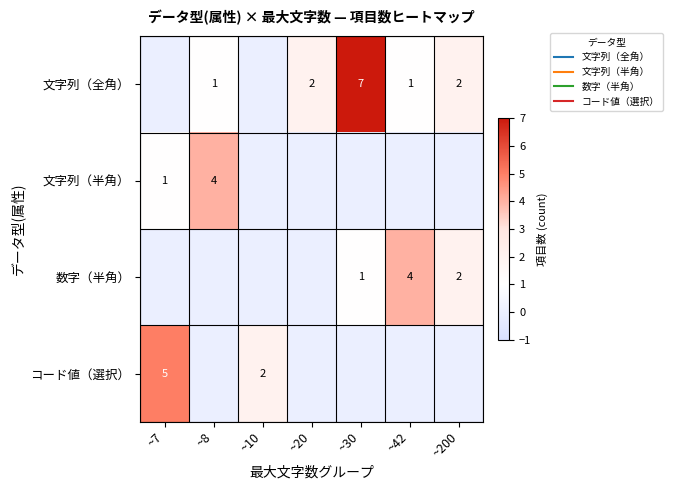

What is the sum of the コード値（選択） values at ~8 and ~10?

2